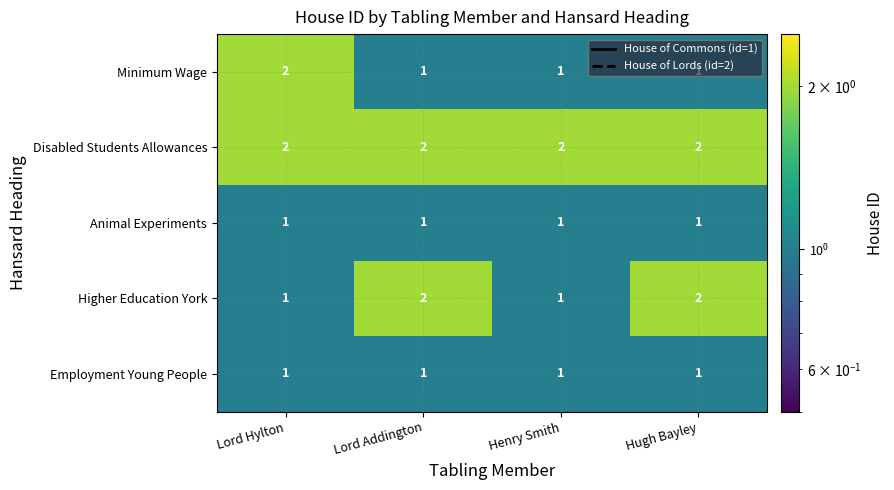

What is the sum of the Minimum Wage values at Henry Smith and Lord Hylton?

3